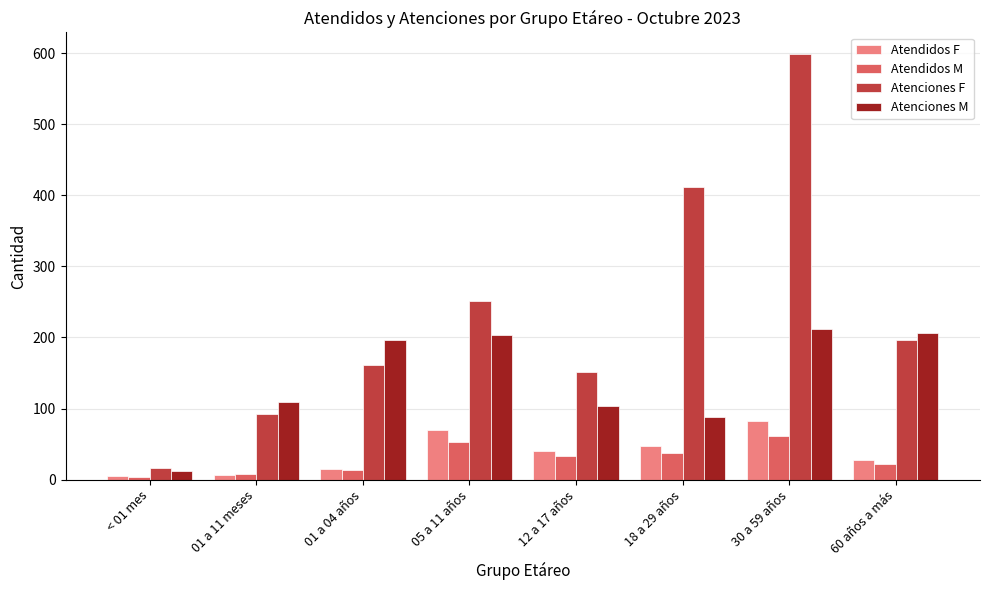

Which series has the largest range (max minus min)?

Atenciones F